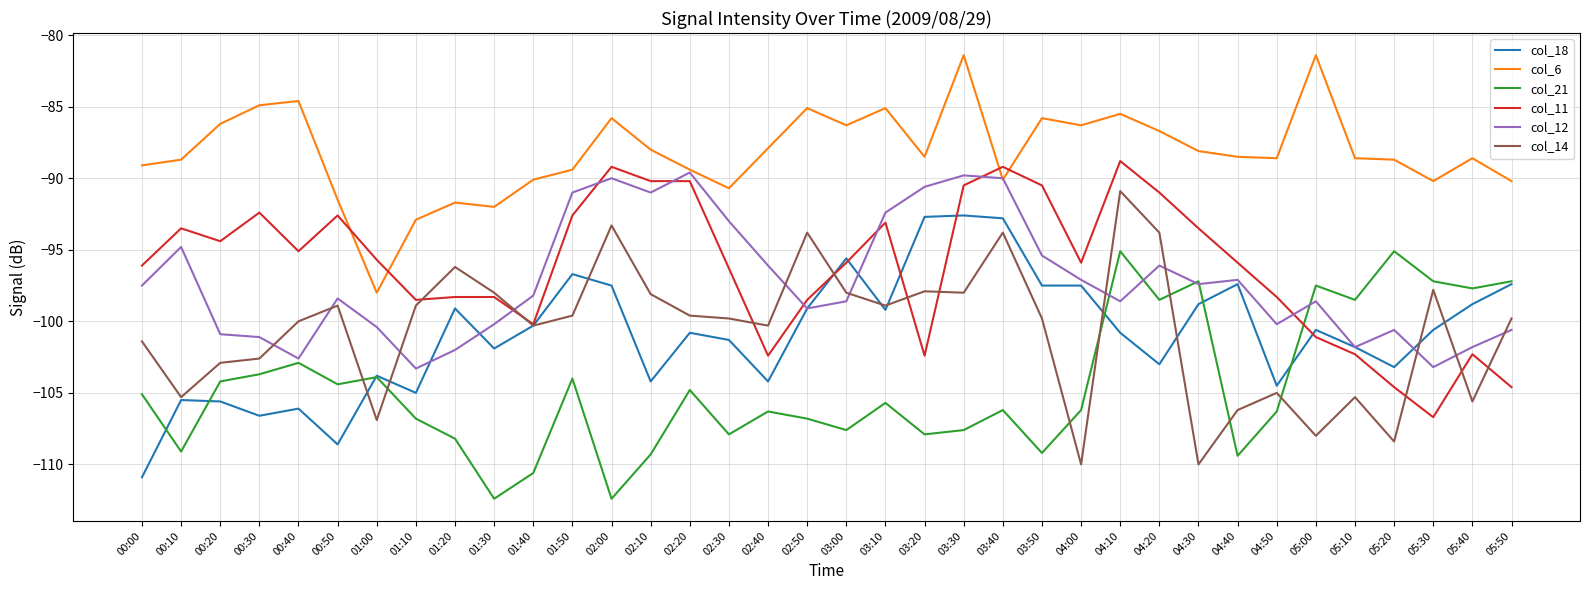

What is the maximum value shown in the chart?

-81.4